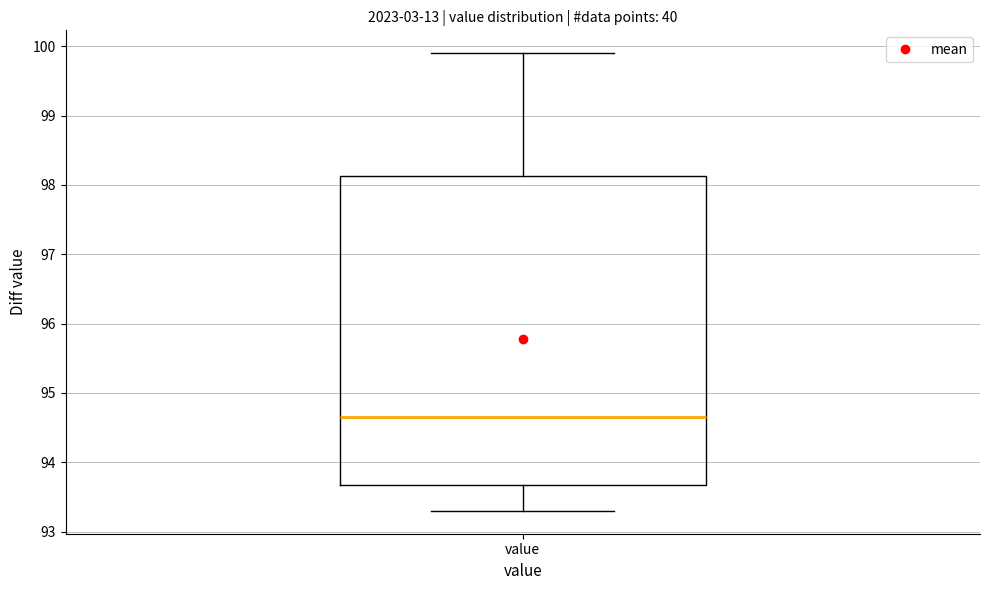

Where does the upper whisker of the box for value end on the y-axis? The values are not printed on the chart, so give them approximately, as read against the axis.

99.9